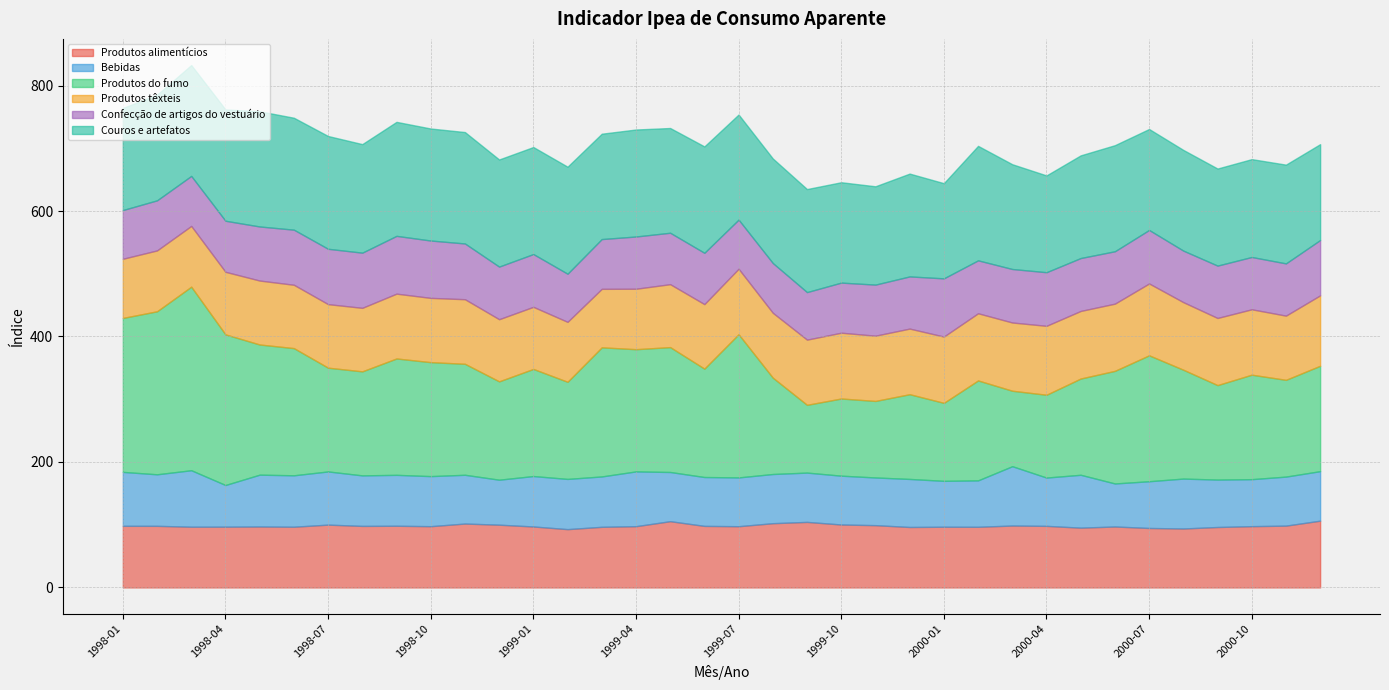

Which series has the largest range (max minus min)?

Produtos do fumo